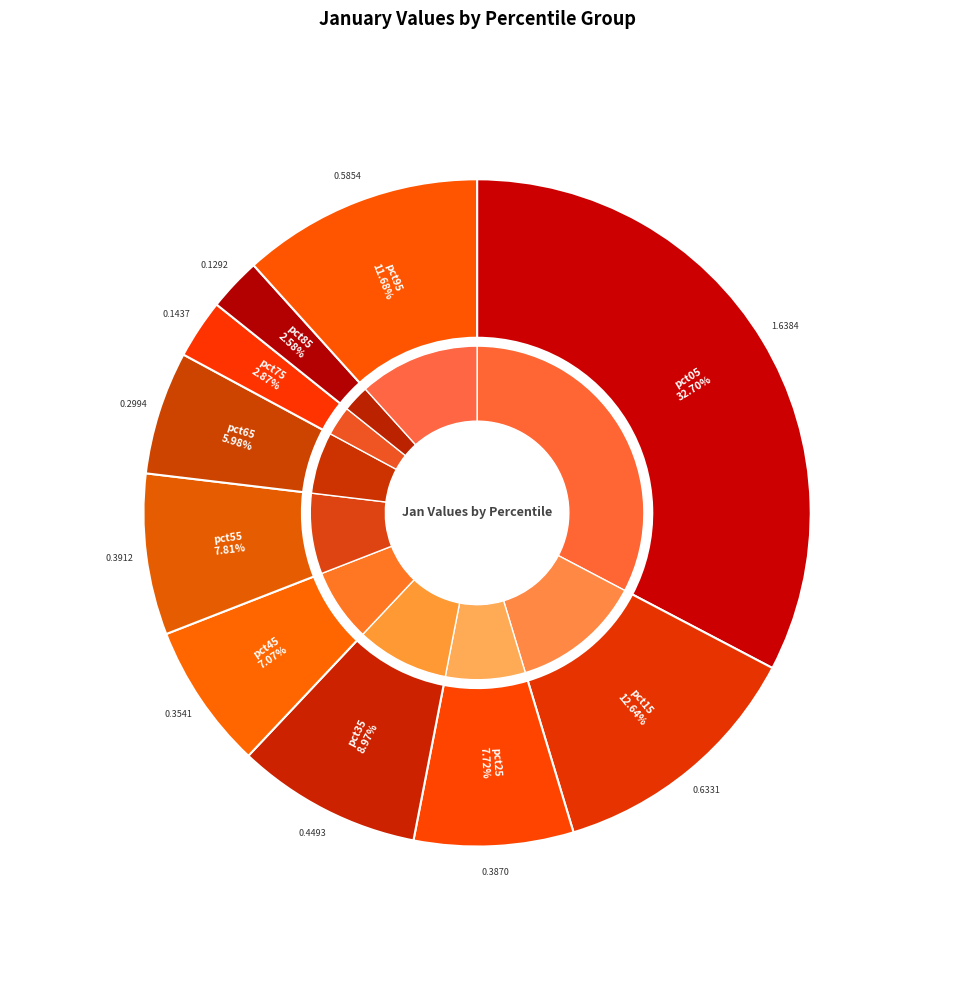

Count the number of slices in the pie.

10